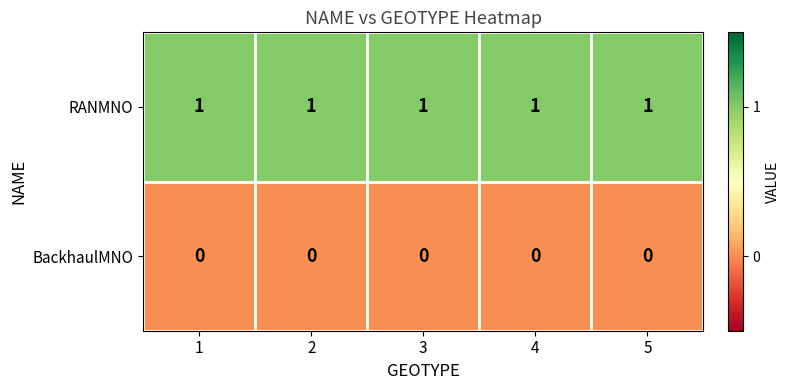

Rank the series by their maximum value, from highest to lowest.

RANMNO, BackhaulMNO